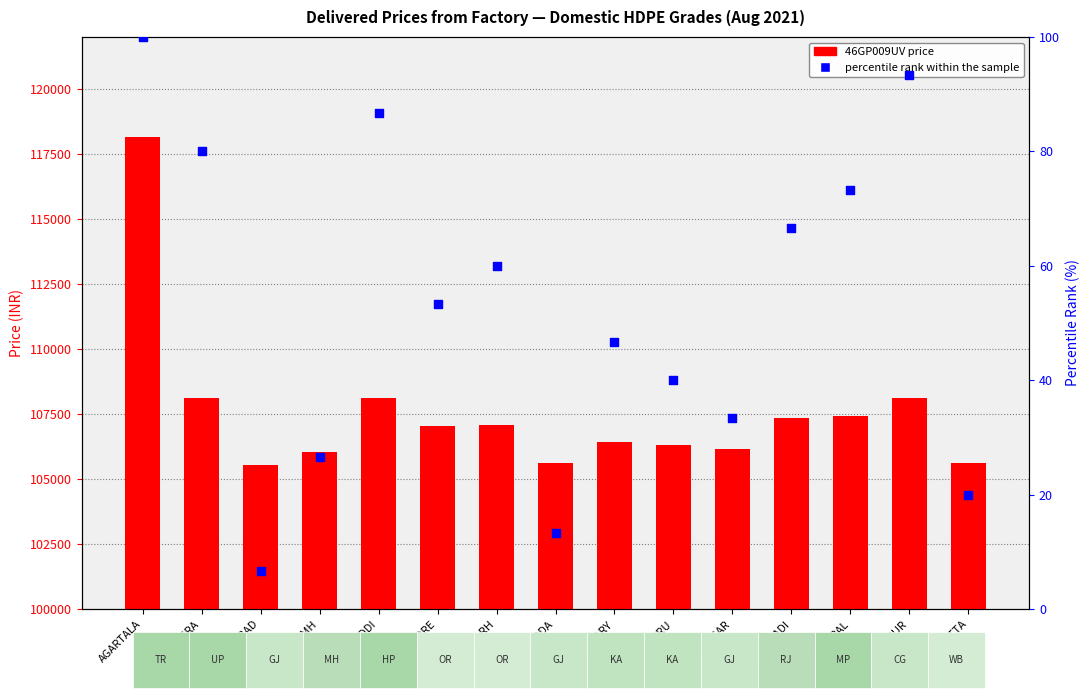

At how many categories does at least one series exceed 41066?

15